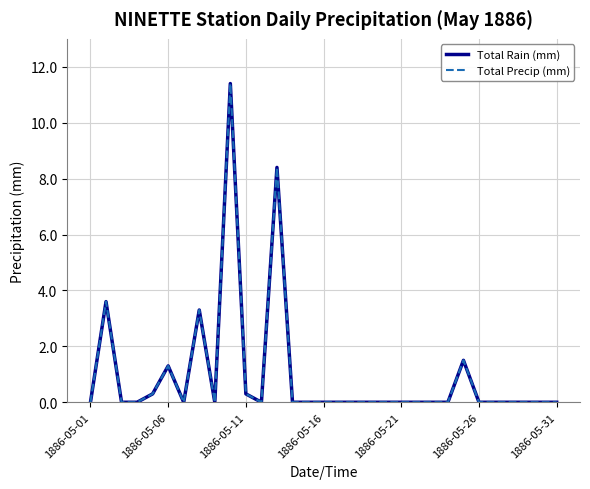

Which series has the widest spread of values?

Total Rain (mm)